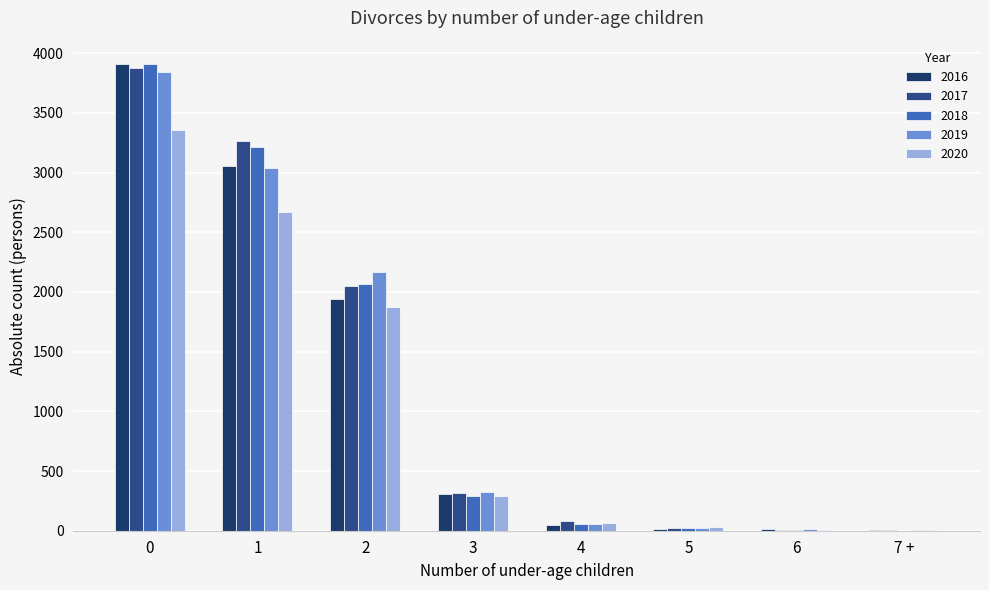

Does the chart contain stacked bars?

No